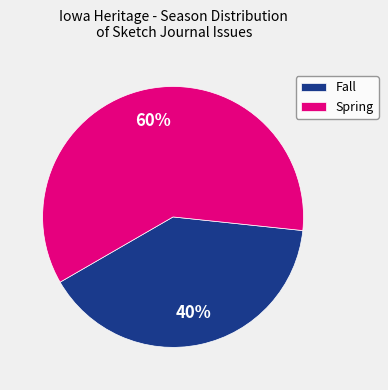

Do Spring and Fall together represent more than half of the pie?

Yes